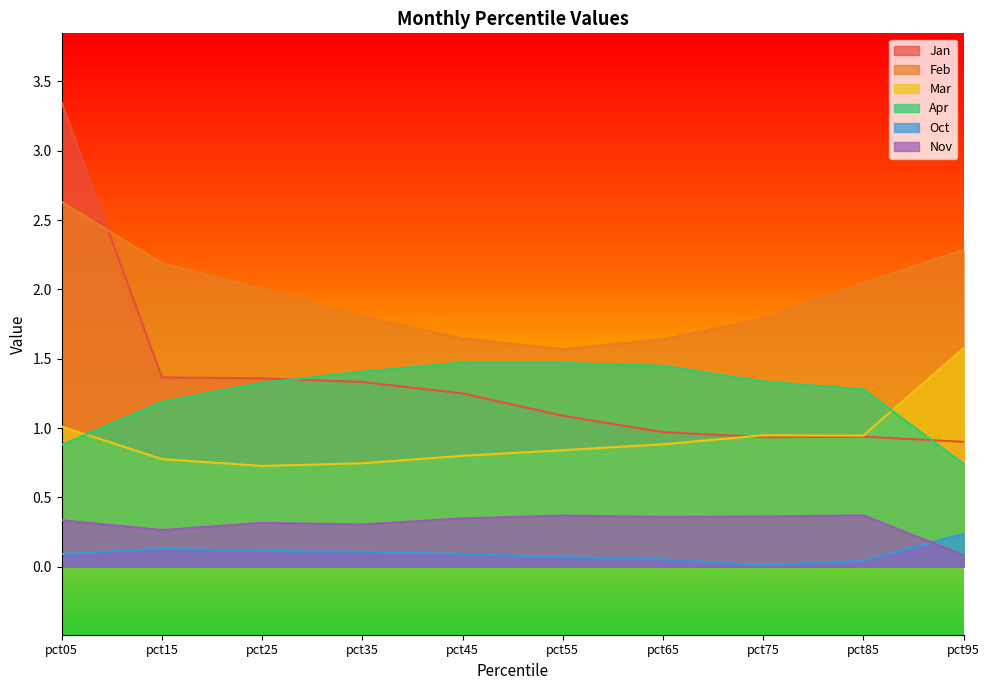

How many lines are shown in the chart?

6